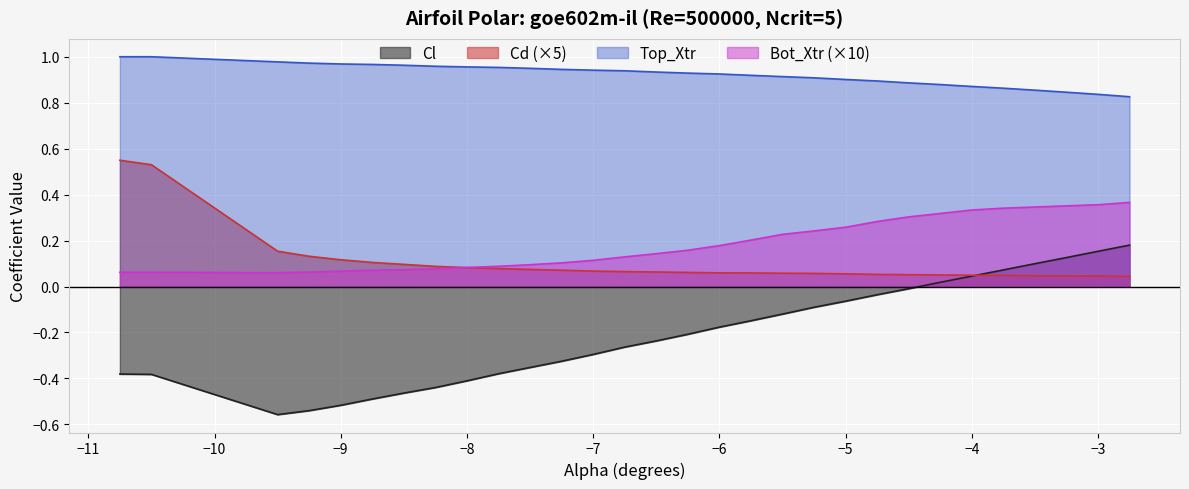

True or false: Bot_Xtr and Cl cross at least once.

False